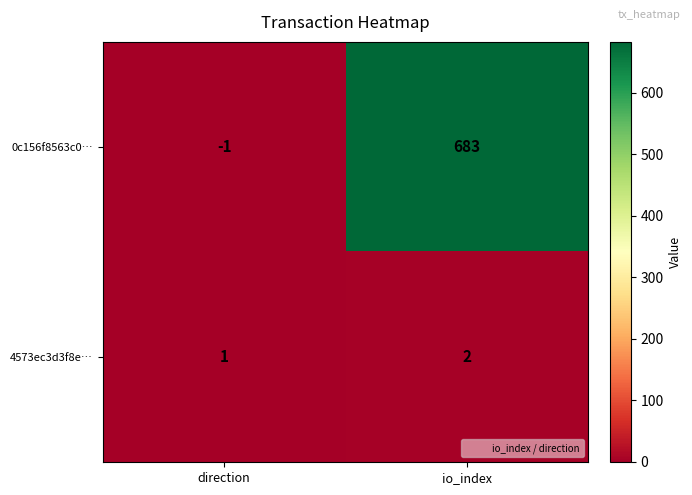

Which category has the lowest value in the 4573ec3d3f8e… series?

direction